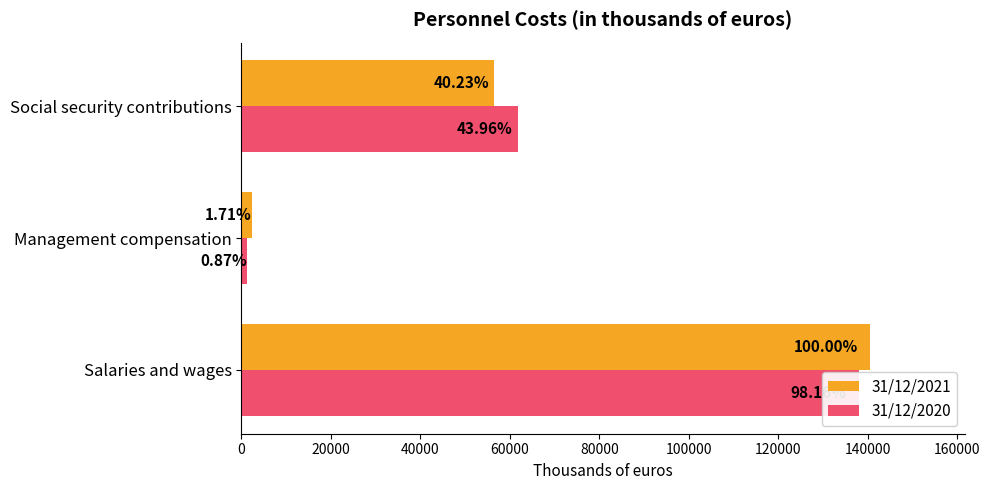

What are all the series names shown in the legend?

31/12/2021, 31/12/2020